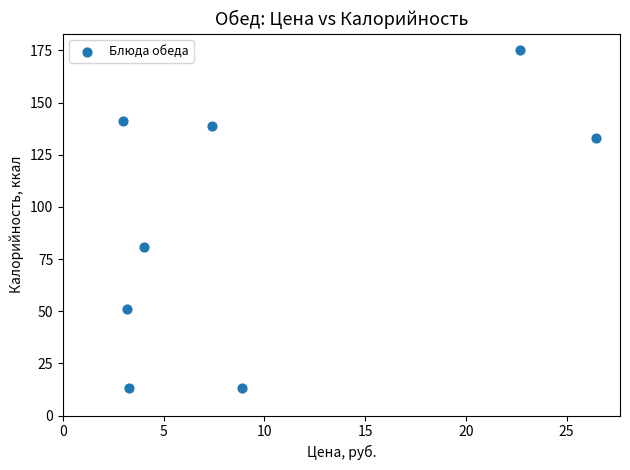

What is the average Y value?

93